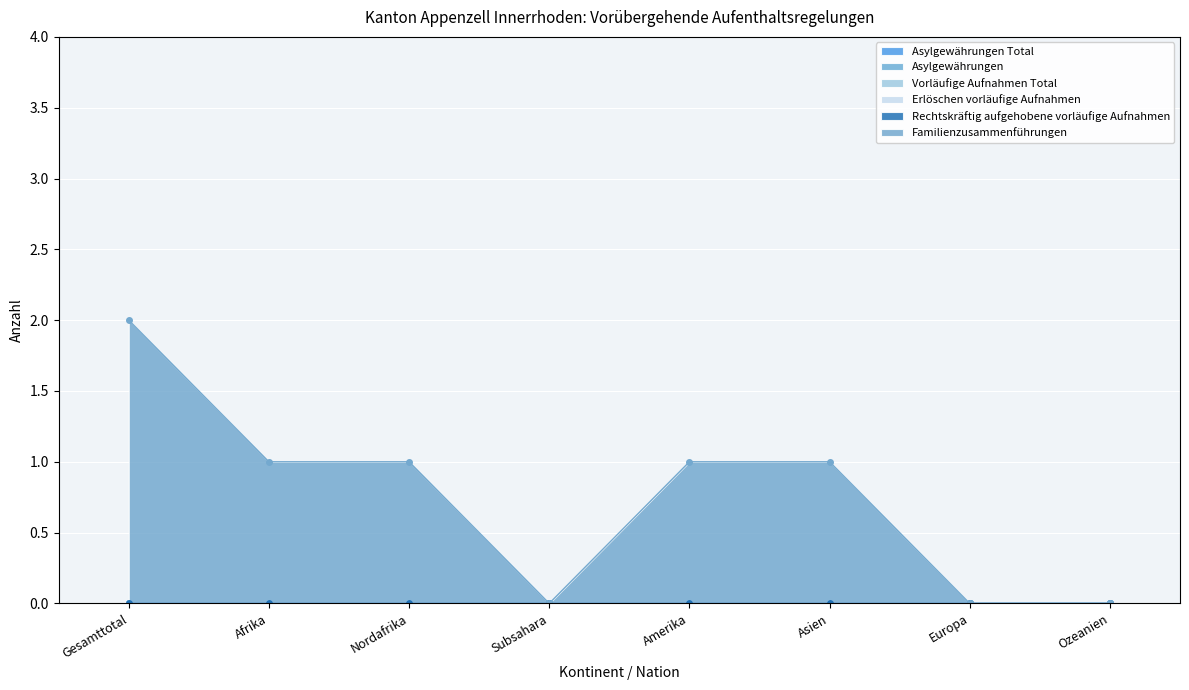

Is it true that Vorläufige Aufnahmen Total equals 0 at Ozeanien?

True